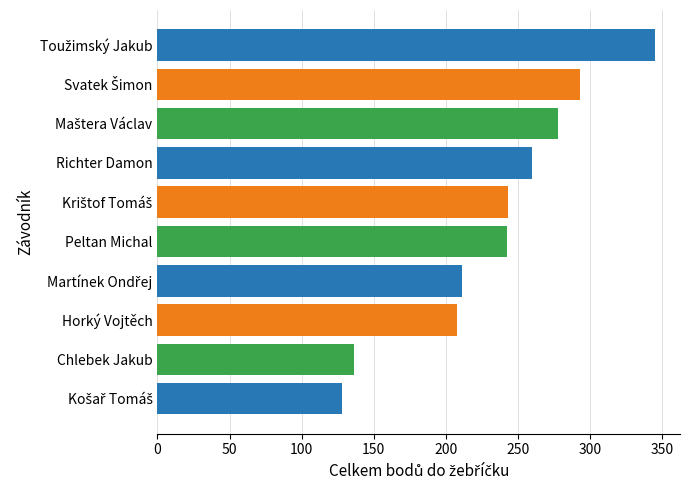

The chart shows a value of 260 at Richter Damon. True or false?

True